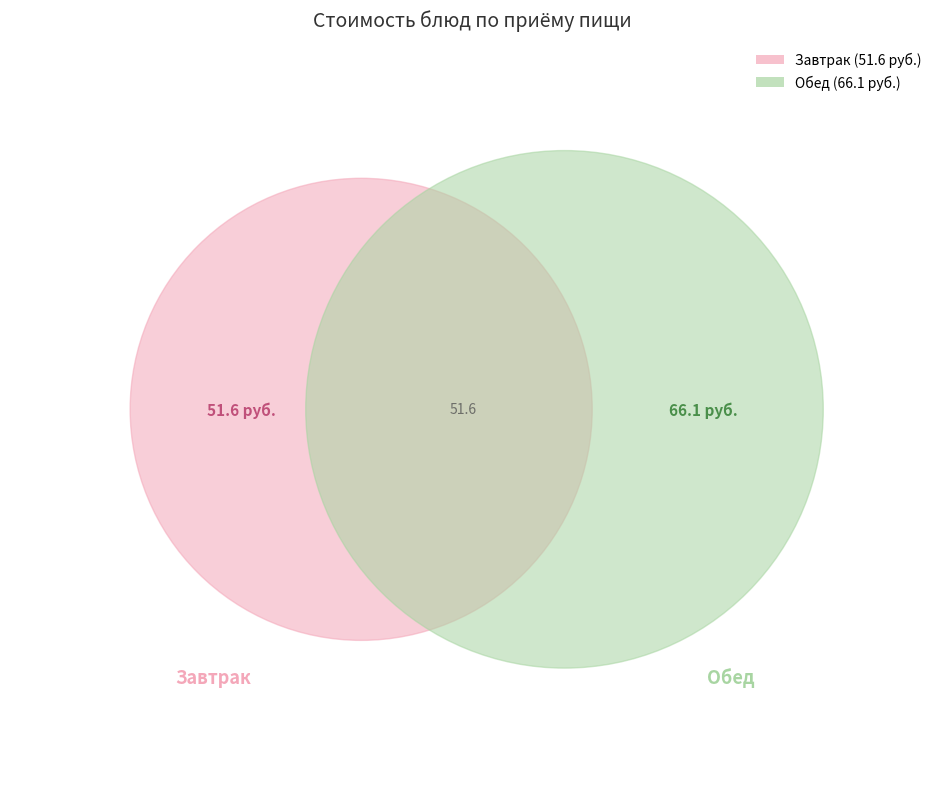

The Хлеб пшеничный (обед) slice represents 1% of the pie. True or false?

False